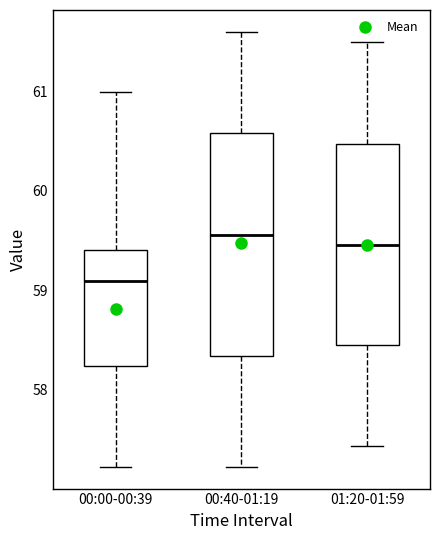

Which box has the highest median line?

00:40-01:19